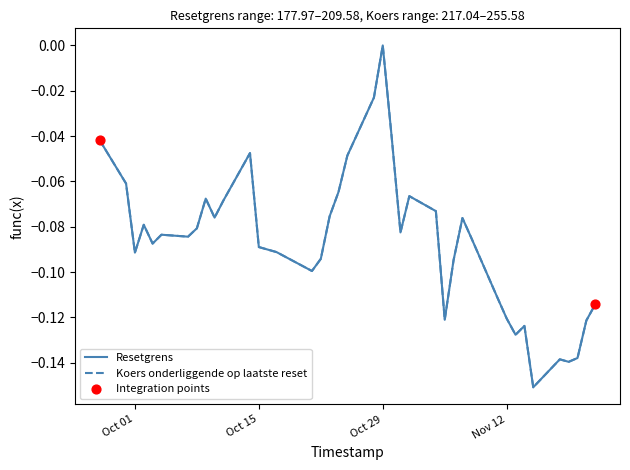

Which series has the widest spread of values?

Resetgrens